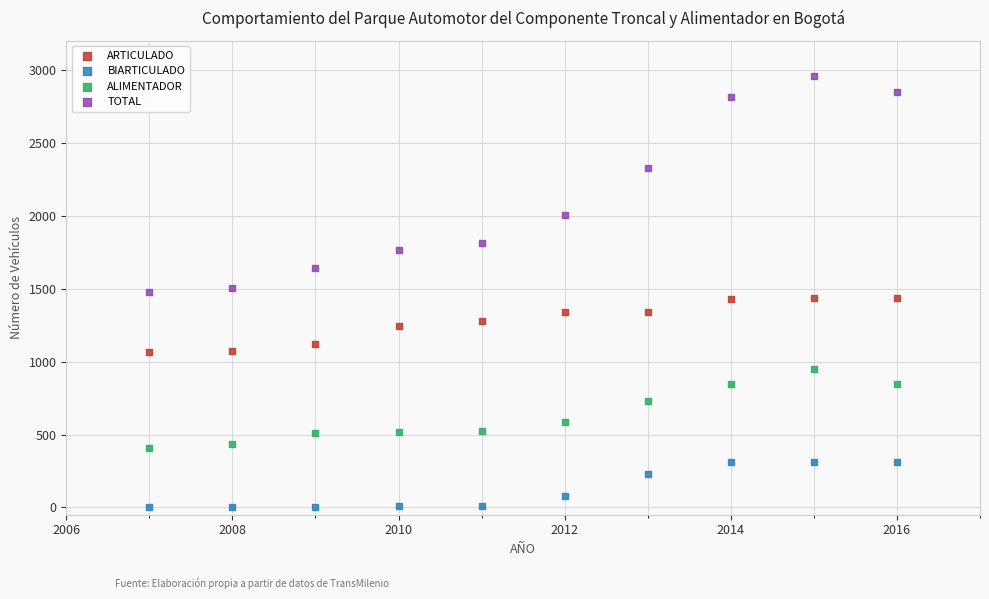

Which series has the widest spread of Y values?

TOTAL